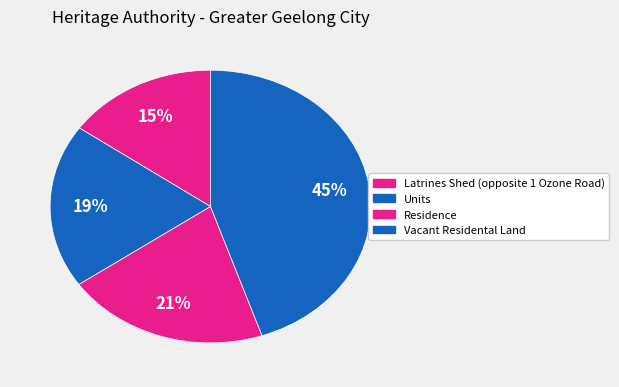

What portion of the pie excludes Latrines Shed (opposite 1 Ozone Road)?

84.8%